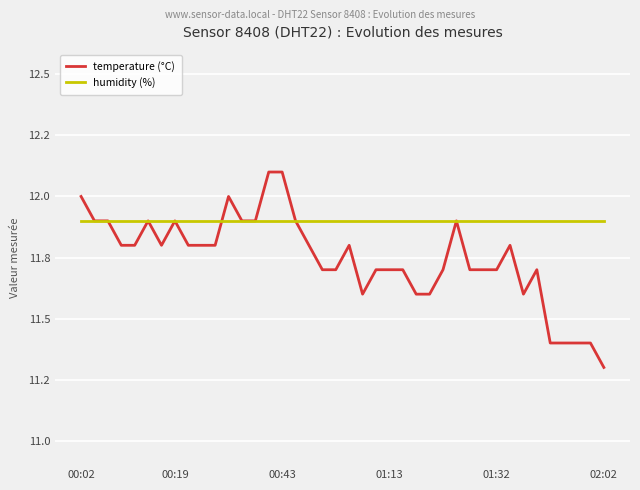

True or false: humidity (%) and temperature (°C) cross at least once.

True